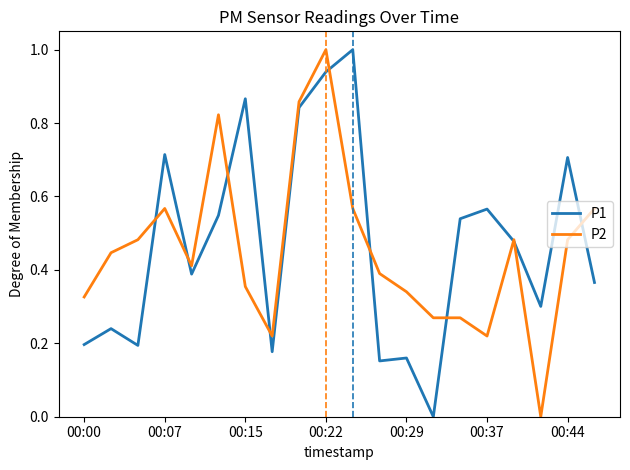

What is the maximum value shown in the chart?

1.0